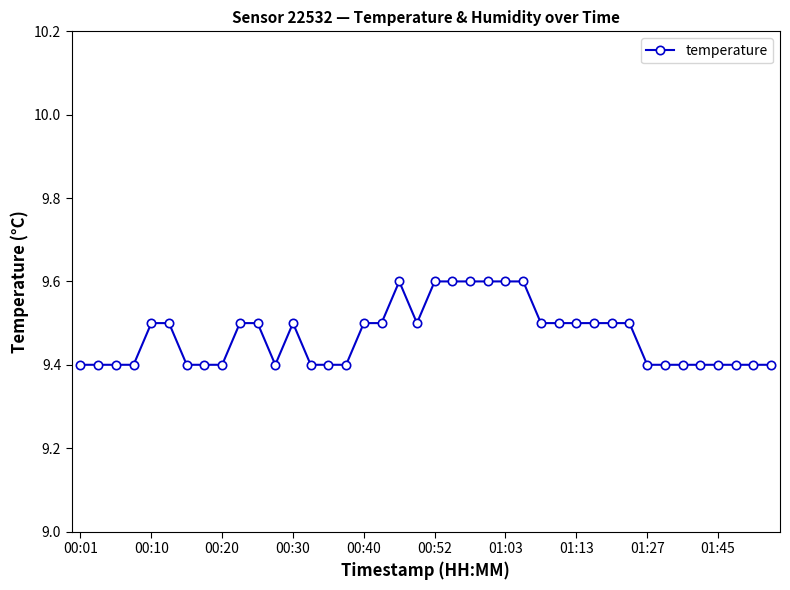

What is the average value?

9.5